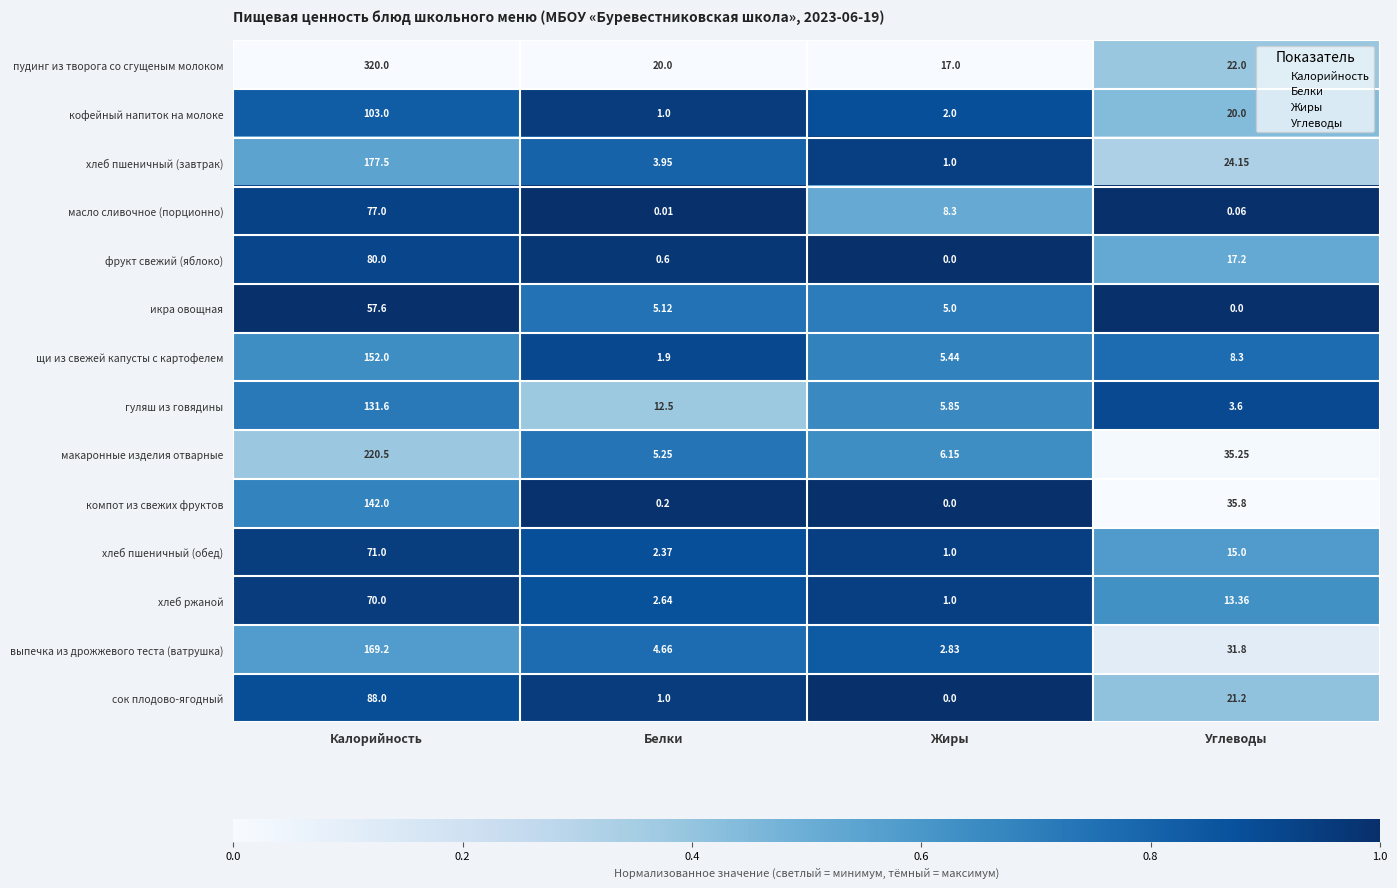

At which category does the chart reach its peak across all series?

Калорийность